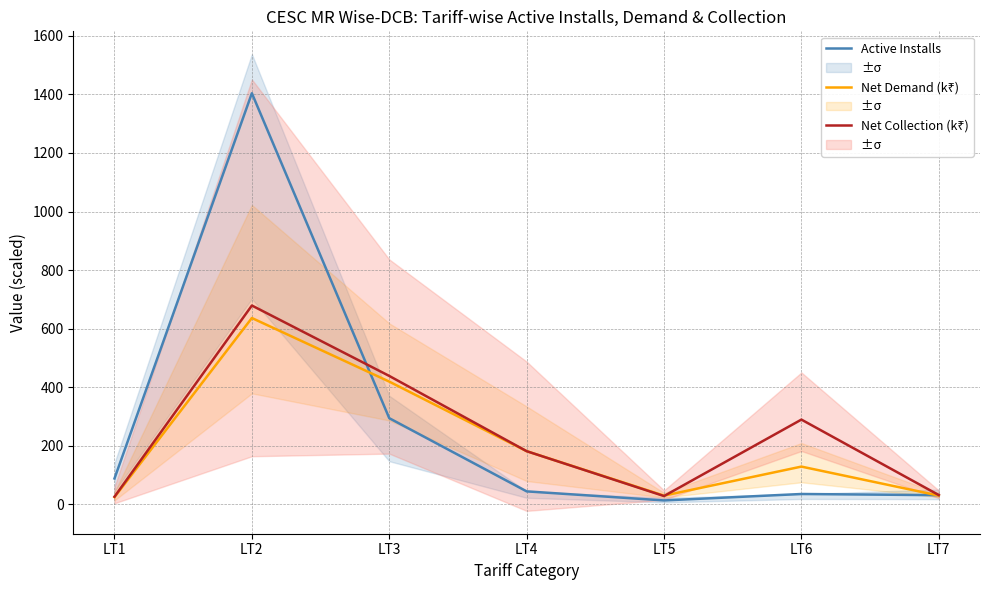

At how many categories does at least one series exceed 1224?

1